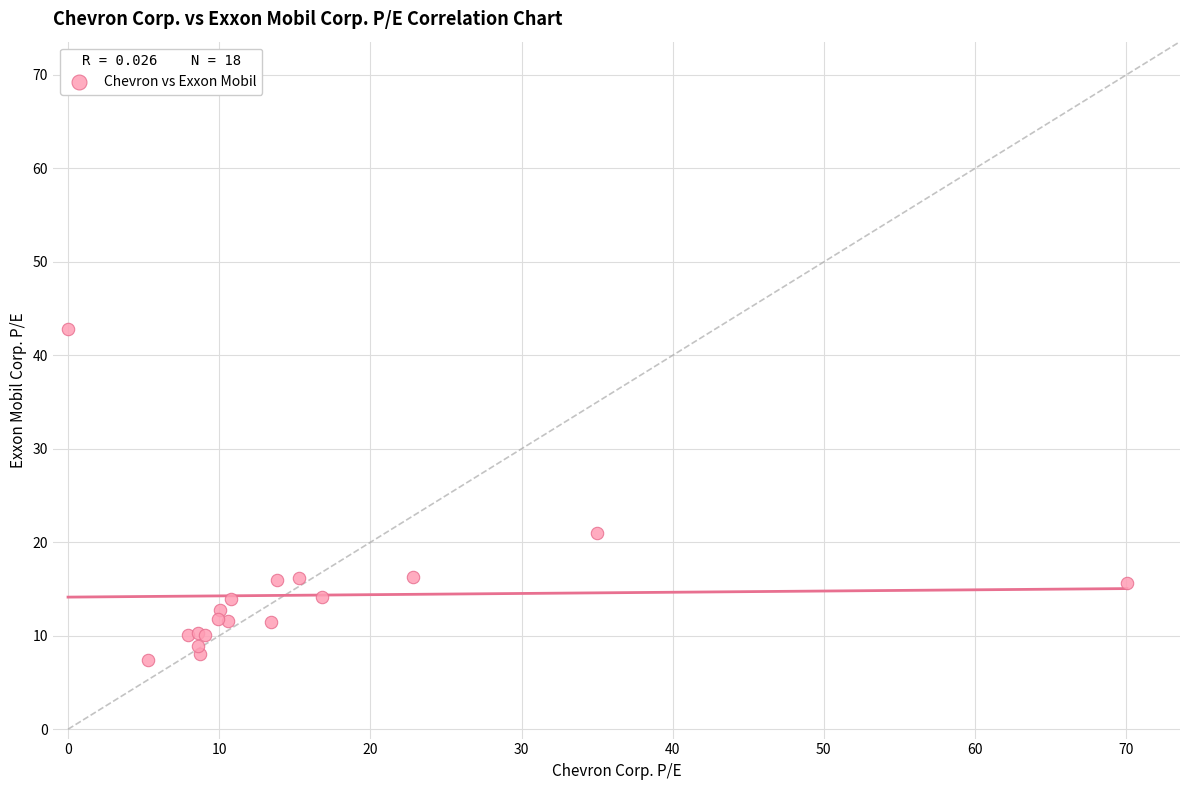

What Y value in the scatter plot is closest to 25?

21.0